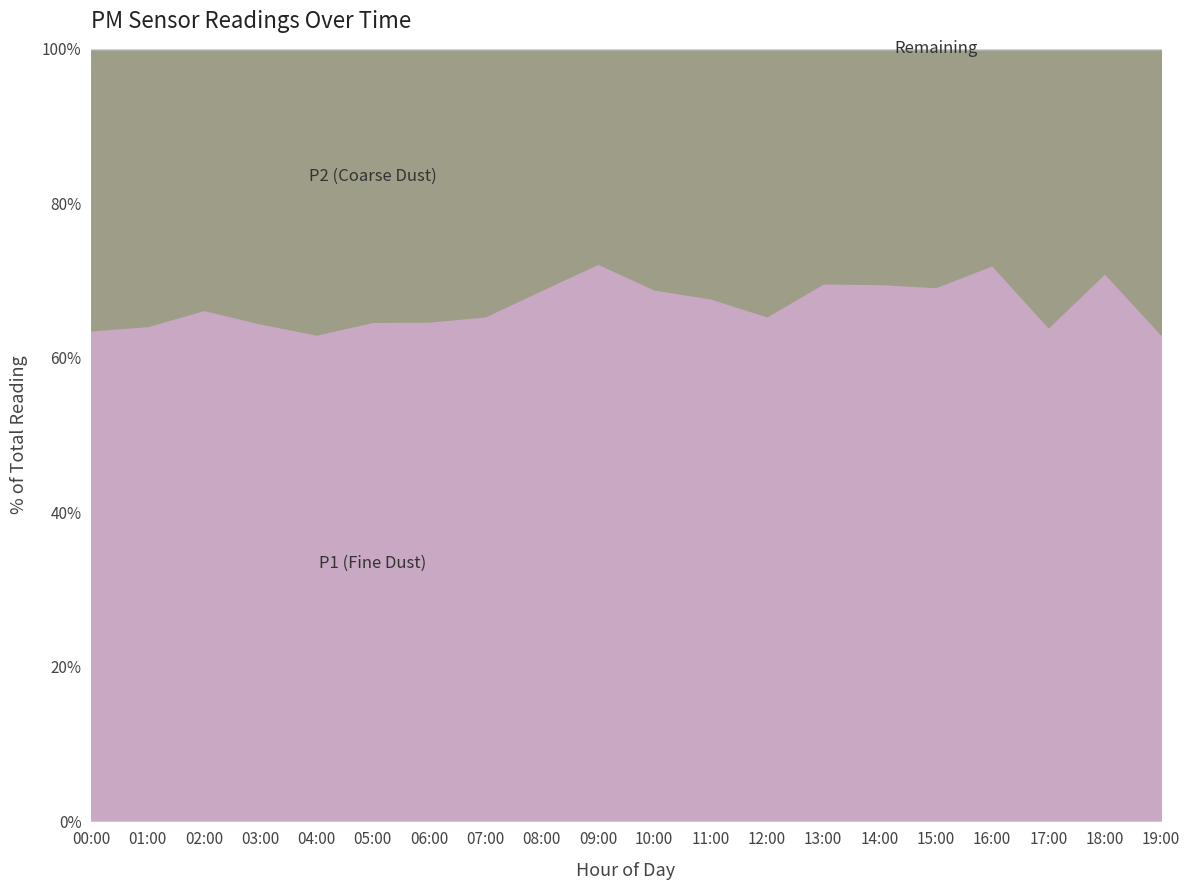

True or false: P1 and P2 intersect in this chart.

False